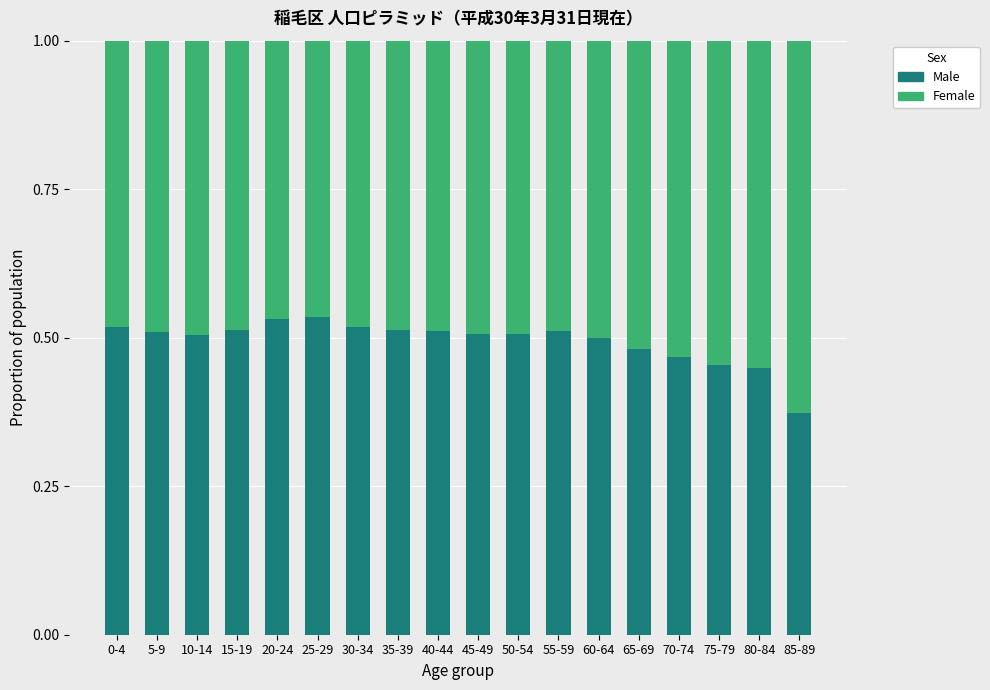

True or false: Male has a value of 0.7 at 65-69.

False